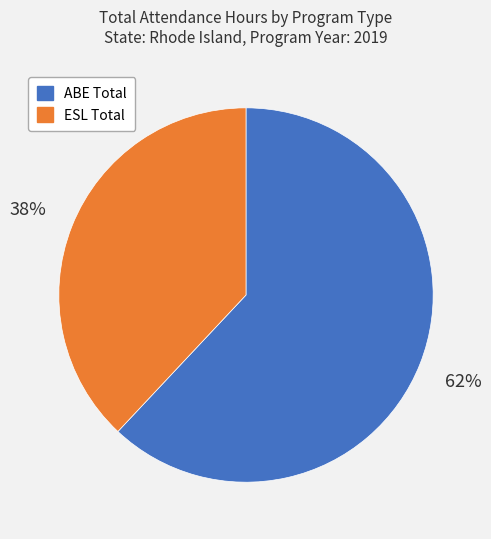

True or false: ABE Total accounts for 73% of the total.

False